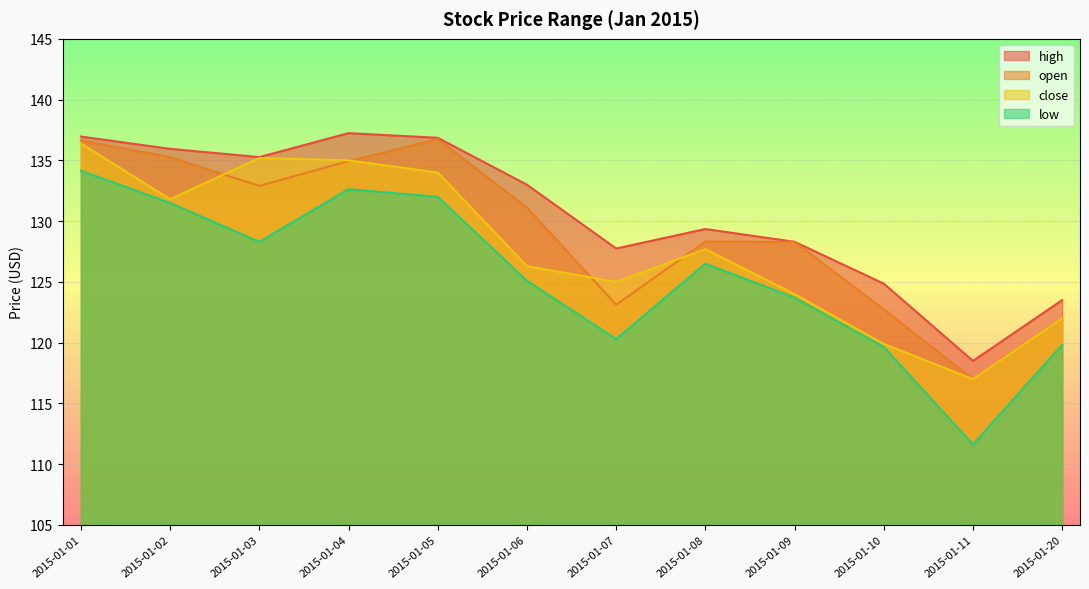

True or false: low and open cross at least once.

False